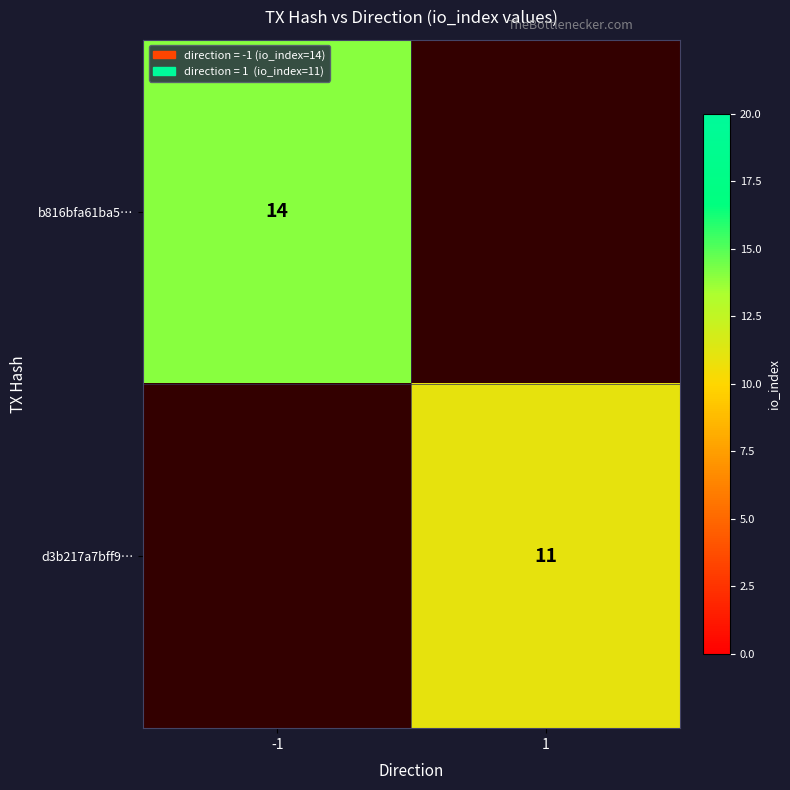

The b816bfa61ba5… series shows 23.5 at -1. True or false?

False